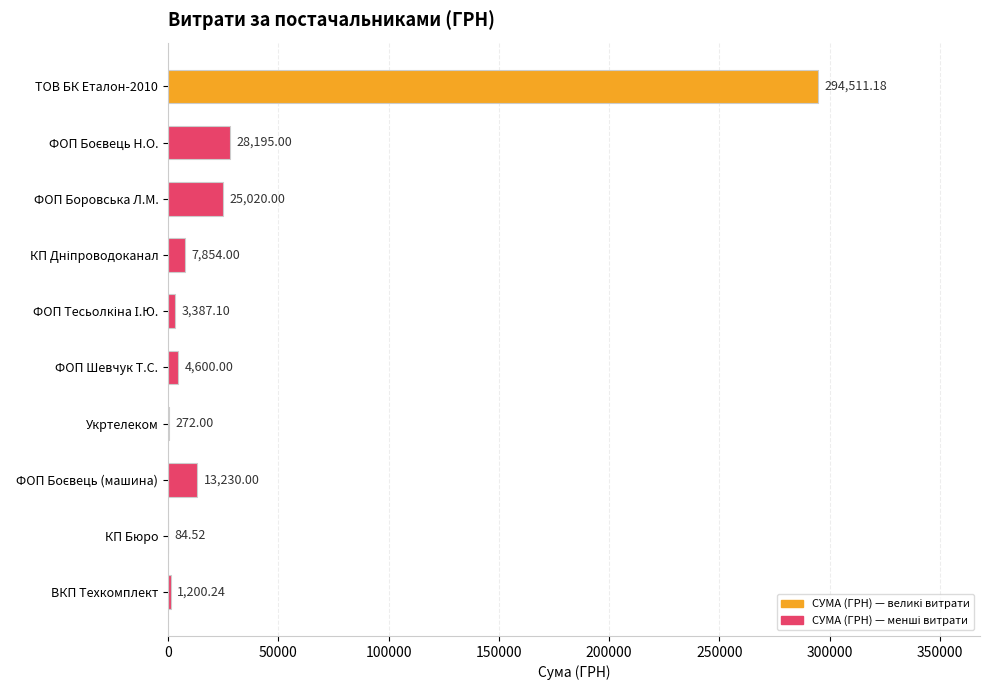

Between ФОП Боровська Л.М. and ТОВ БК Еталон-2010, which is larger?

ТОВ БК Еталон-2010